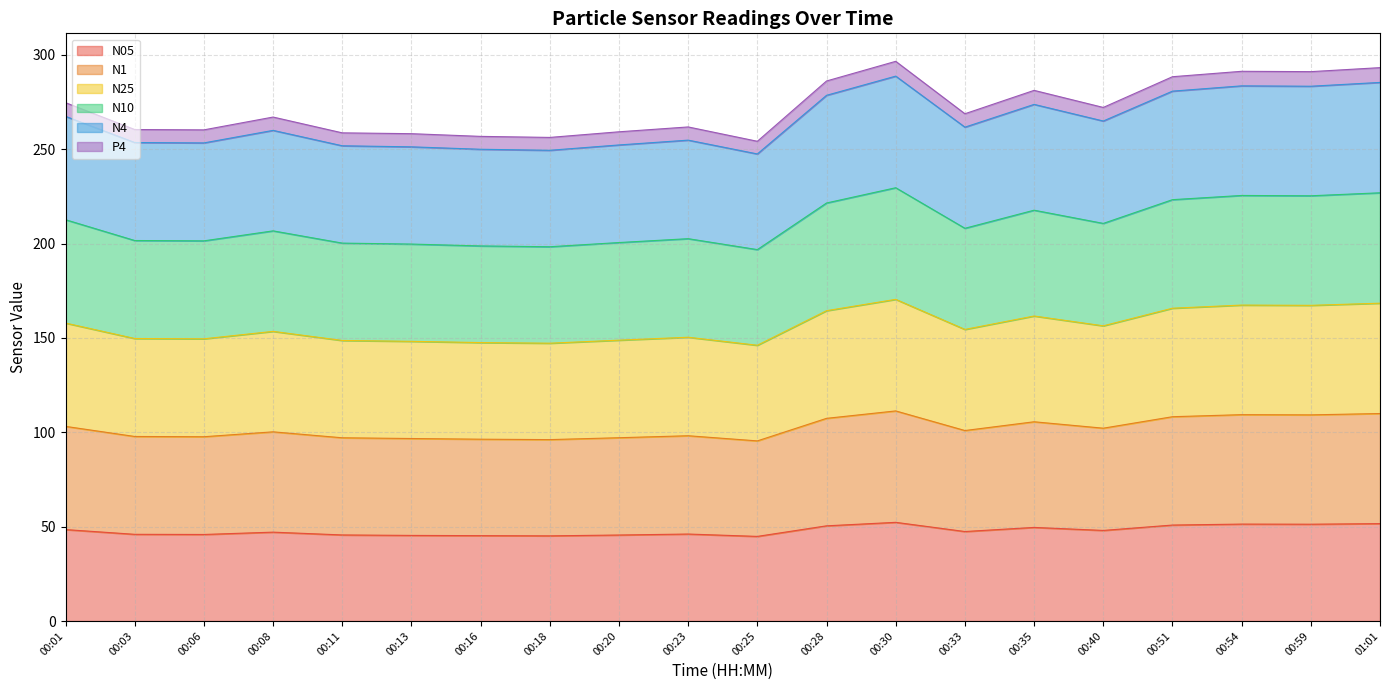

In N05, how many points are higher than both neighbors (excluding endpoints)?

5